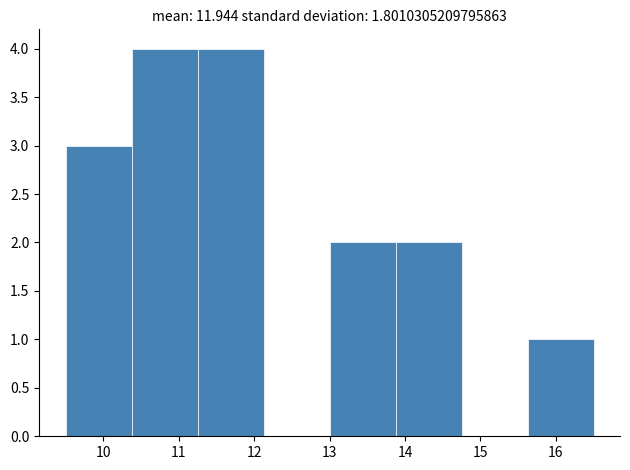

Reading left to right, transcribe this chart: for each bar, give the range it covers on the x-axis and its height. Neither the bar edges nor the heights are printed on the chart, so give them approximately, as read against the axes.

9.5 to 10.4: 3
10.4 to 11.3: 4
11.3 to 12.1: 4
12.1 to 13.0: 0
13.0 to 13.9: 2
13.9 to 14.8: 2
14.8 to 15.6: 0
15.6 to 16.5: 1